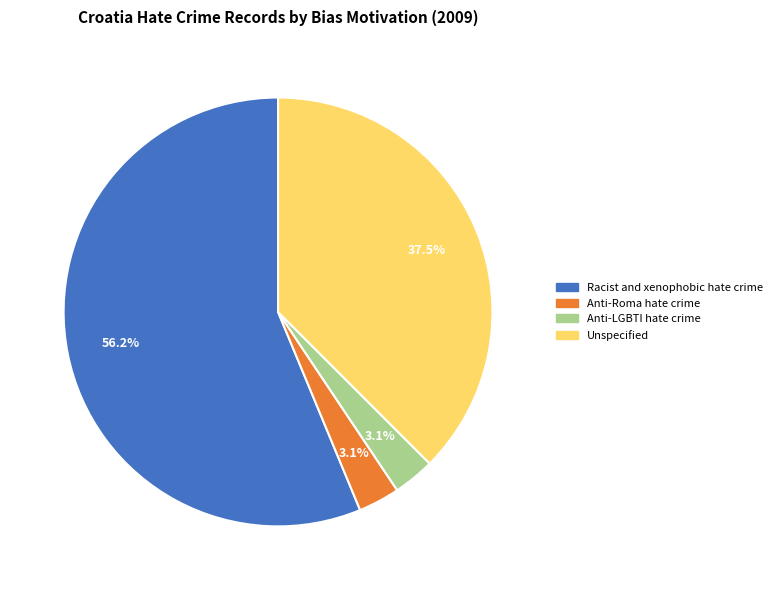

True or false: Anti-LGBTI hate crime accounts for 17% of the total.

False